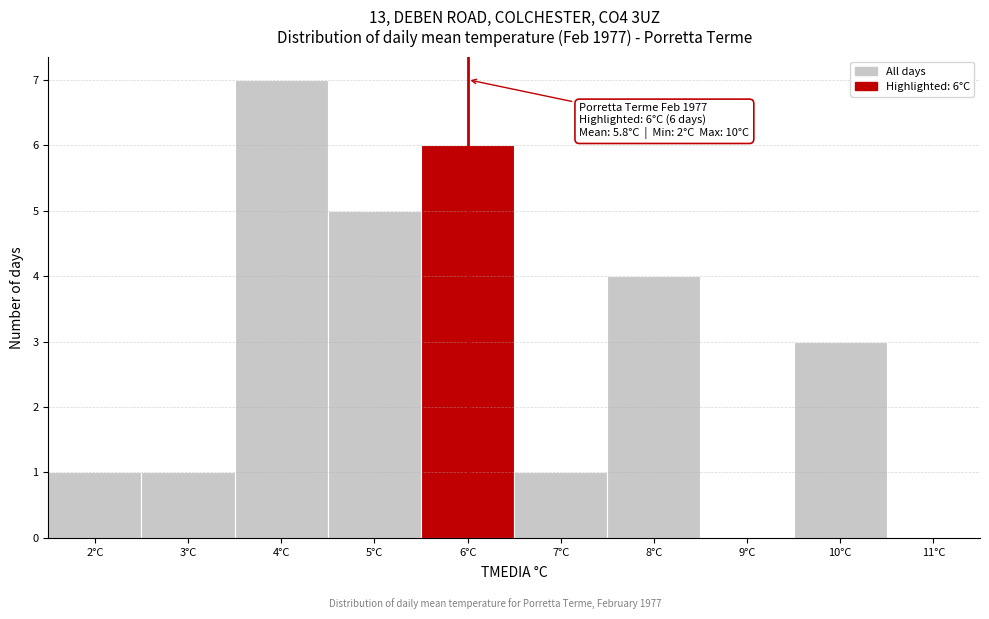

Over which range of the x-axis is the bar tallest?

3.5 to 4.5